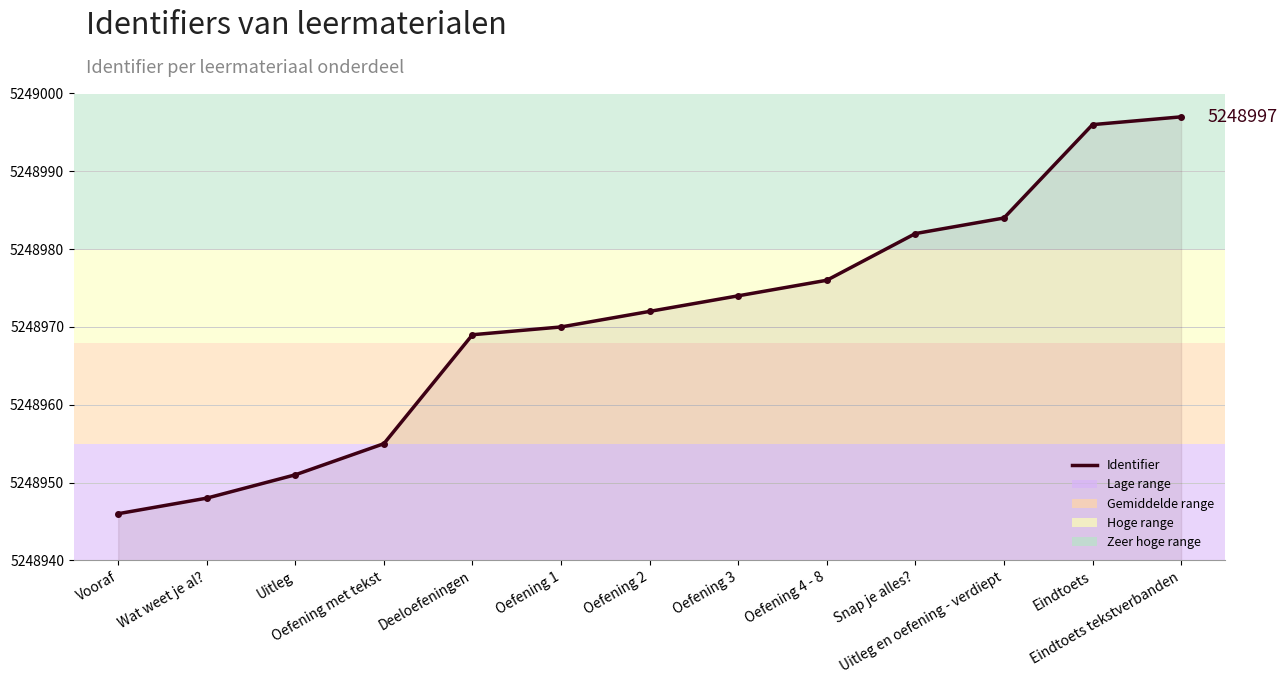

What is the label of the 9th point from the right?

Deeloefeningen